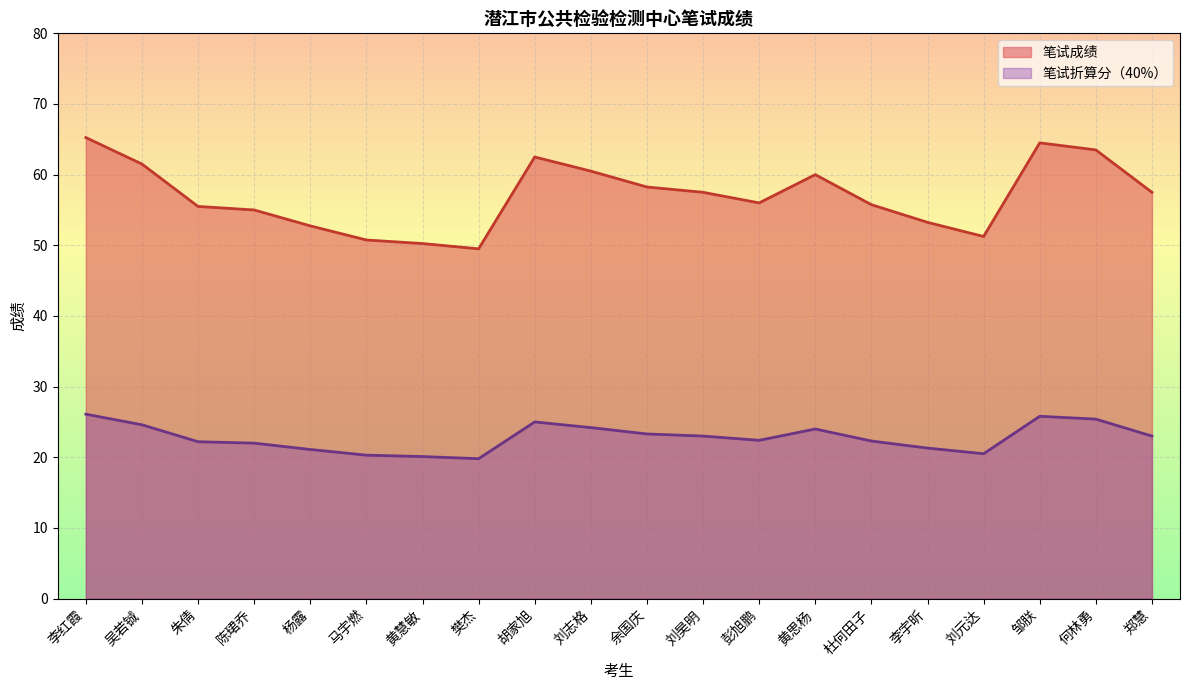

What is the value of the 笔试折算分（40%） point at the 2nd from the left?

24.6